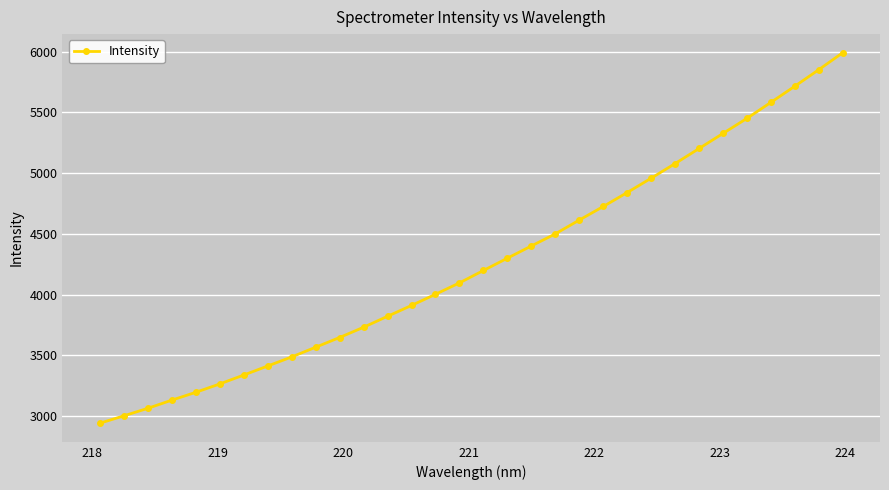

How many lines are shown in the chart?

1